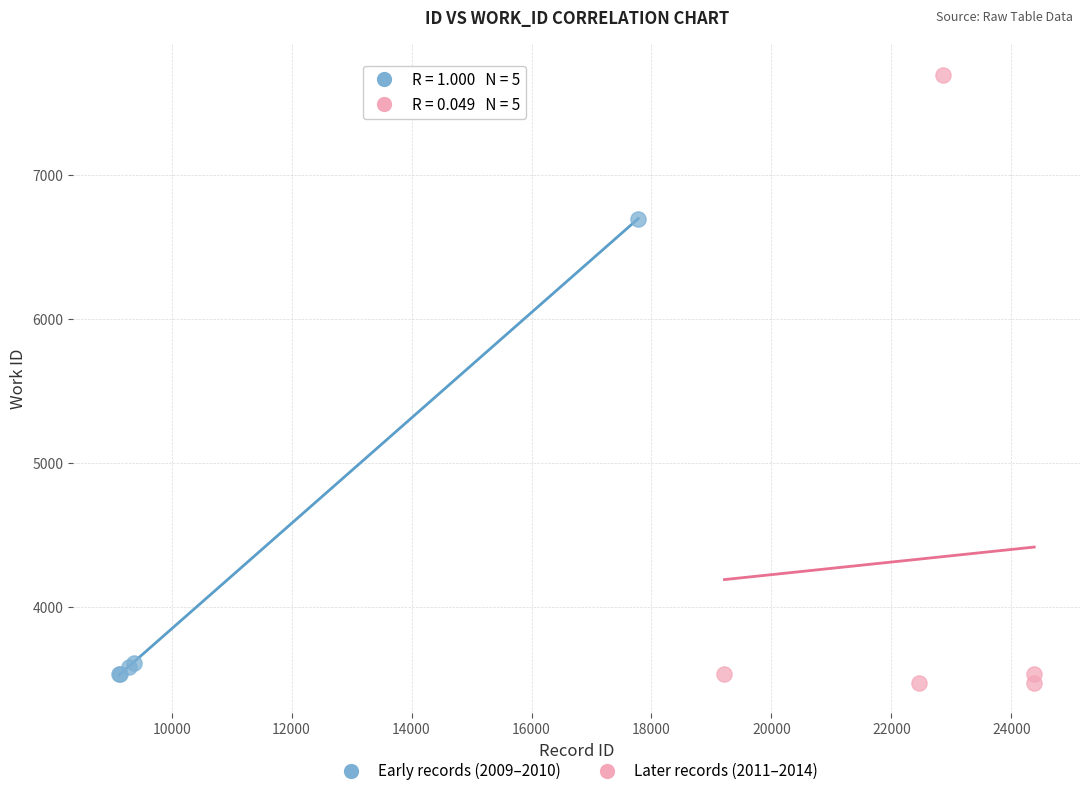

What are all the series names shown in the legend?

Early records (2009–2010), Later records (2011–2014)